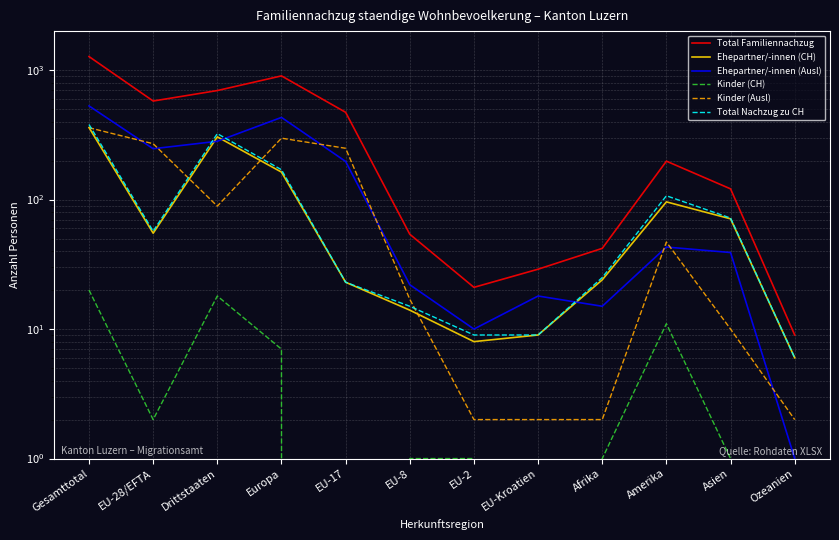

Reading right to left, transcribe all the data shown in this chart.

Total Familiennachzug: Ozeanien=9	Asien=121	Amerika=198	Afrika=42	EU-Kroatien=29	EU-2=21	EU-8=54	EU-17=472	Europa=902	Drittstaaten=695	EU-28/EFTA=577	Gesamttotal=1272
Ehepartner/-innen (CH): Ozeanien=6	Asien=71	Amerika=96	Afrika=24	EU-Kroatien=9	EU-2=8	EU-8=14	EU-17=23	Europa=163	Drittstaaten=305	EU-28/EFTA=55	Gesamttotal=360
Ehepartner/-innen (Ausl): Ozeanien=1	Asien=39	Amerika=43	Afrika=15	EU-Kroatien=18	EU-2=10	EU-8=22	EU-17=197	Europa=431	Drittstaaten=282	EU-28/EFTA=247	Gesamttotal=529
Kinder (CH): Ozeanien=0	Asien=1	Amerika=11	Afrika=1	EU-Kroatien=0	EU-2=1	EU-8=1	EU-17=0	Europa=7	Drittstaaten=18	EU-28/EFTA=2	Gesamttotal=20
Kinder (Ausl): Ozeanien=2	Asien=10	Amerika=47	Afrika=2	EU-Kroatien=2	EU-2=2	EU-8=17	EU-17=249	Europa=298	Drittstaaten=89	EU-28/EFTA=270	Gesamttotal=359
Total Nachzug zu CH: Ozeanien=6	Asien=72	Amerika=107	Afrika=25	EU-Kroatien=9	EU-2=9	EU-8=15	EU-17=23	Europa=170	Drittstaaten=323	EU-28/EFTA=57	Gesamttotal=380